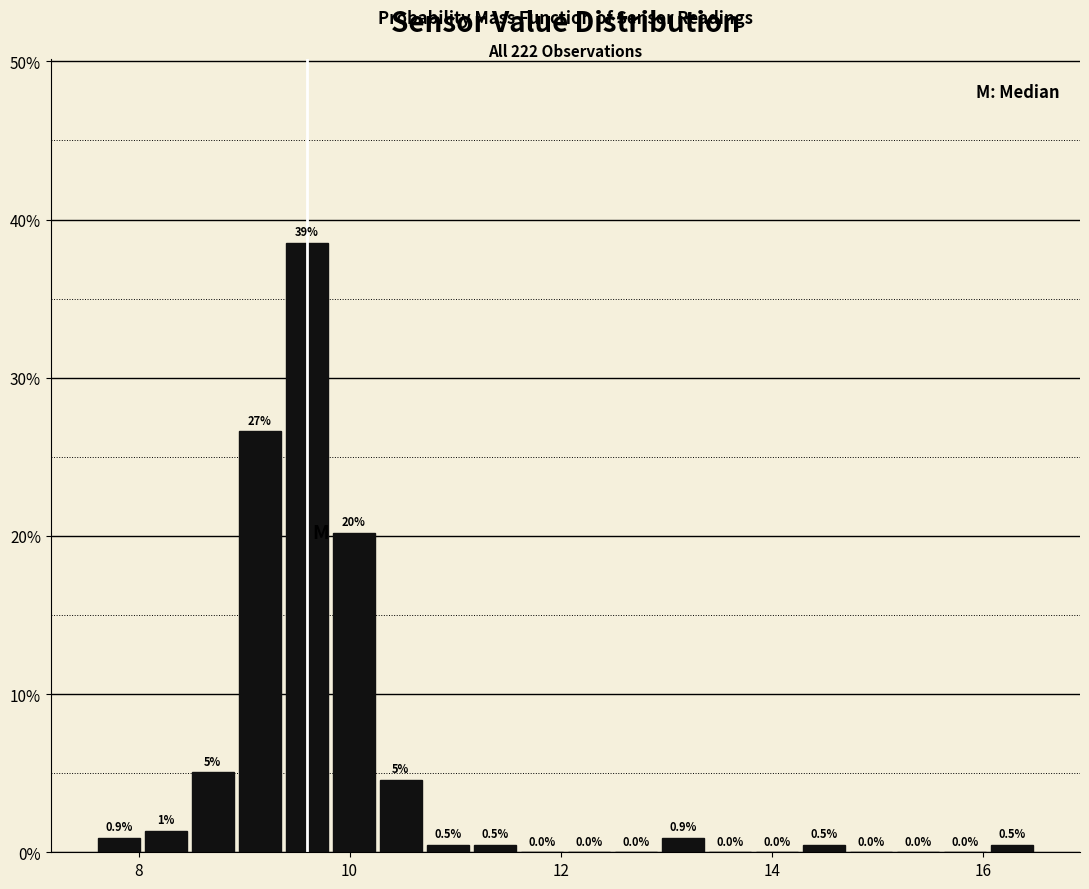

Around what value on the x-axis is the tallest bar? Give the approximate position of its centre, as read against the axis.

9.6